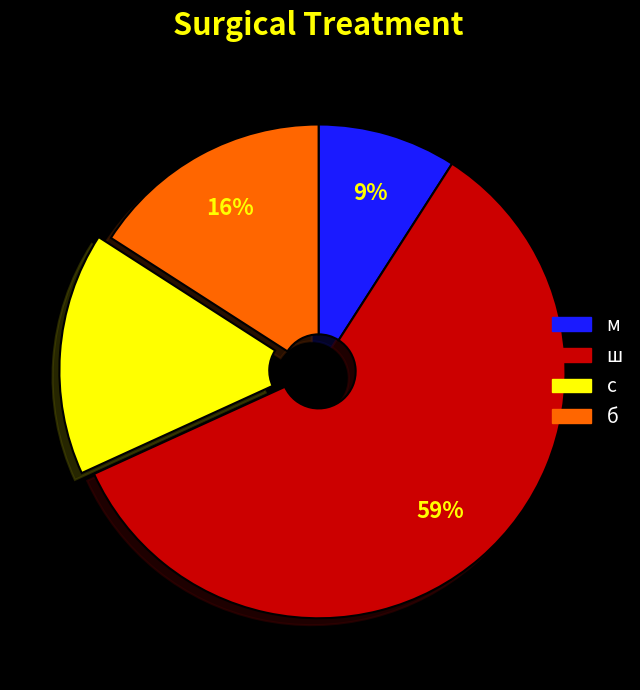

Between м and с, which is larger?

с